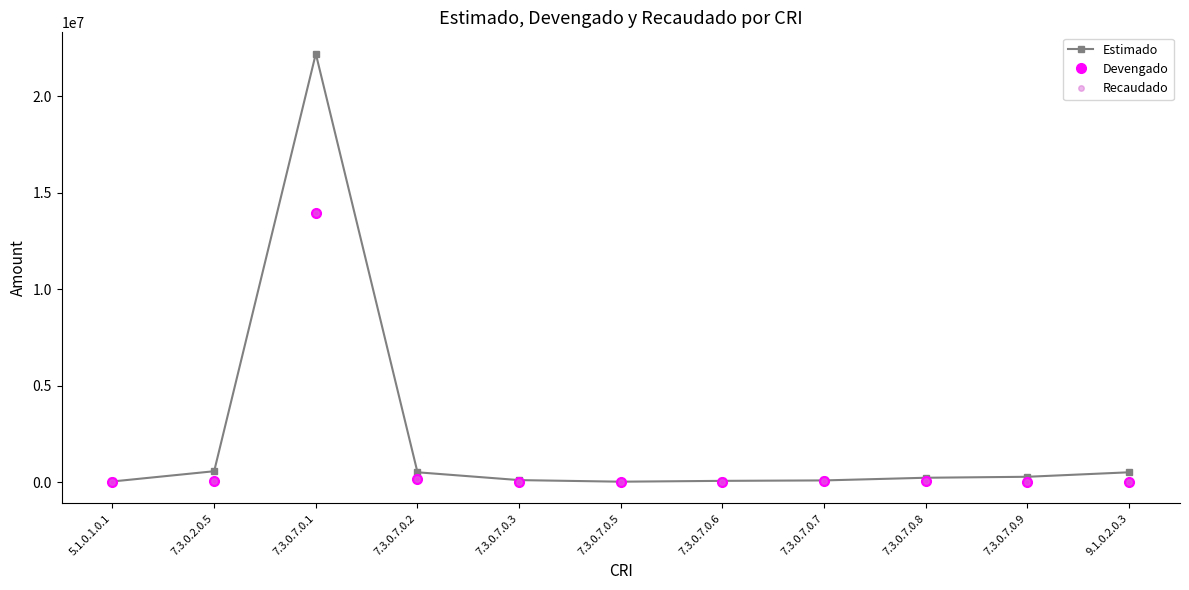

At which category is the sum across all series the highest?

7.3.0.7.0.1